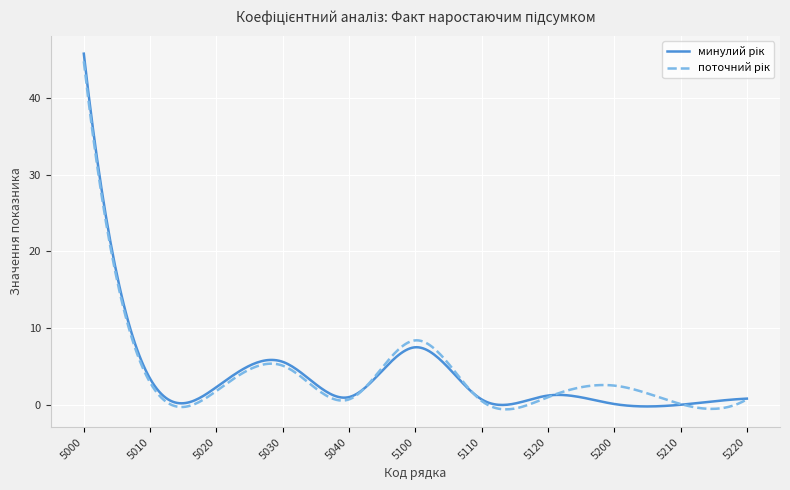

What is the greatest value displayed?

45.8